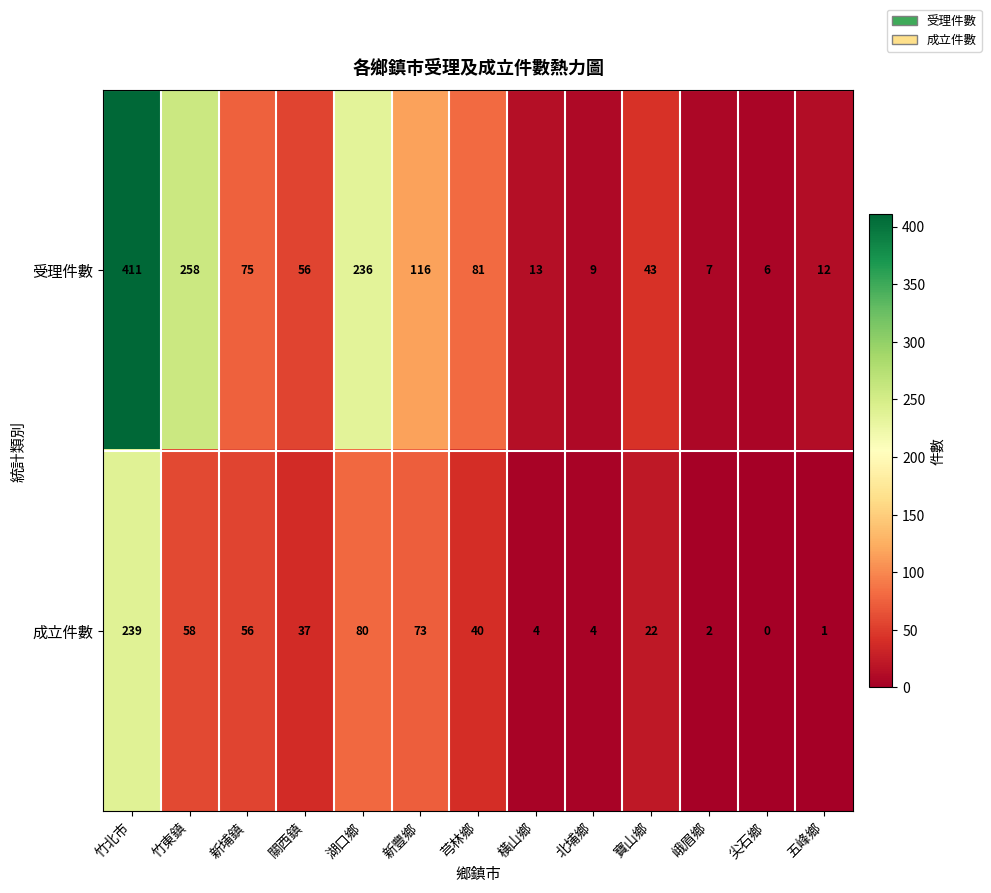

Which series has the largest total across all categories?

受理件數